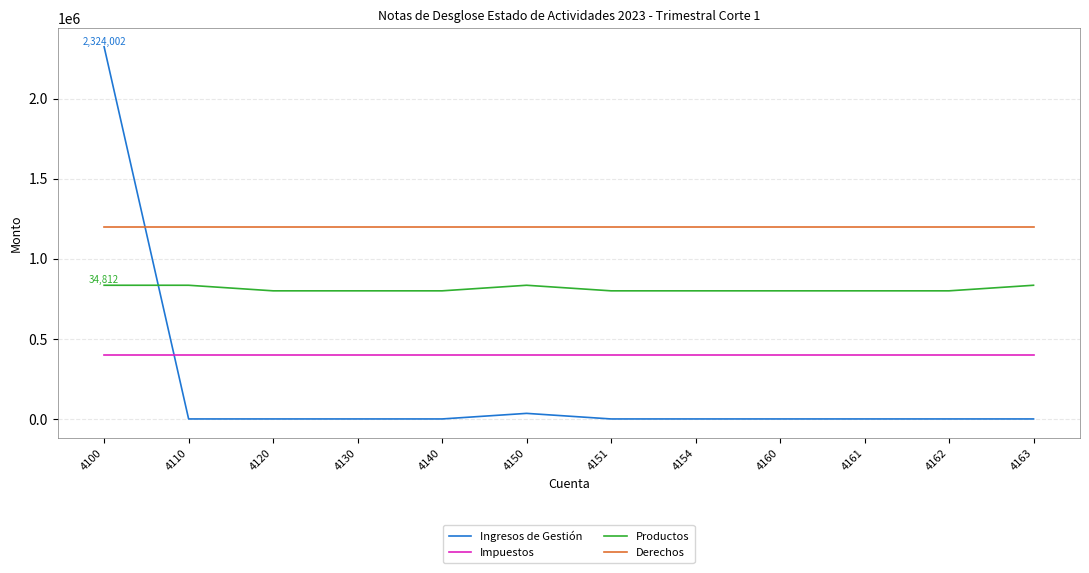

The value of Derechos at 4151 is 1200000.0. True or false?

True